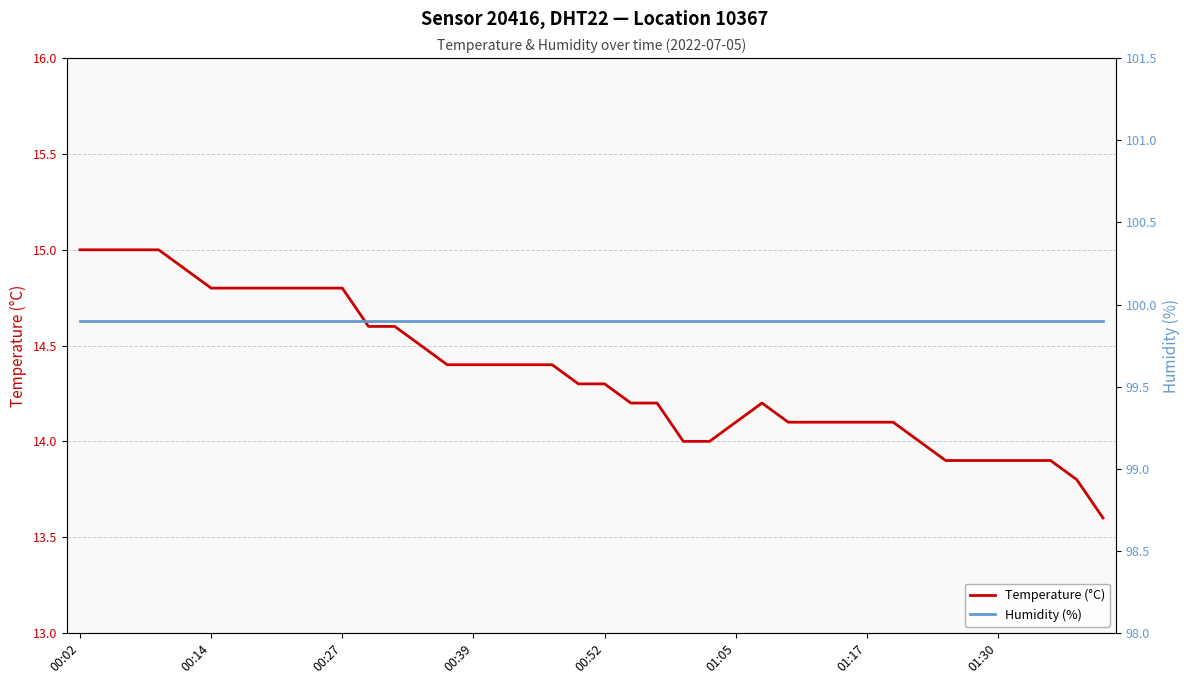

Is it true that Humidity (%) equals 99.9 at 01:30?

True